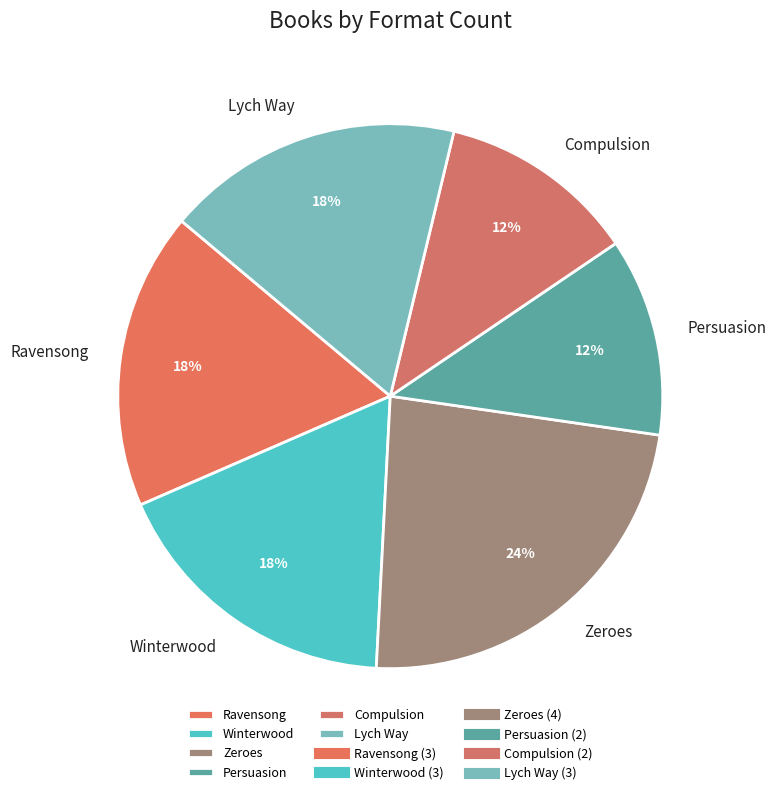

How many segments does this pie chart have?

6